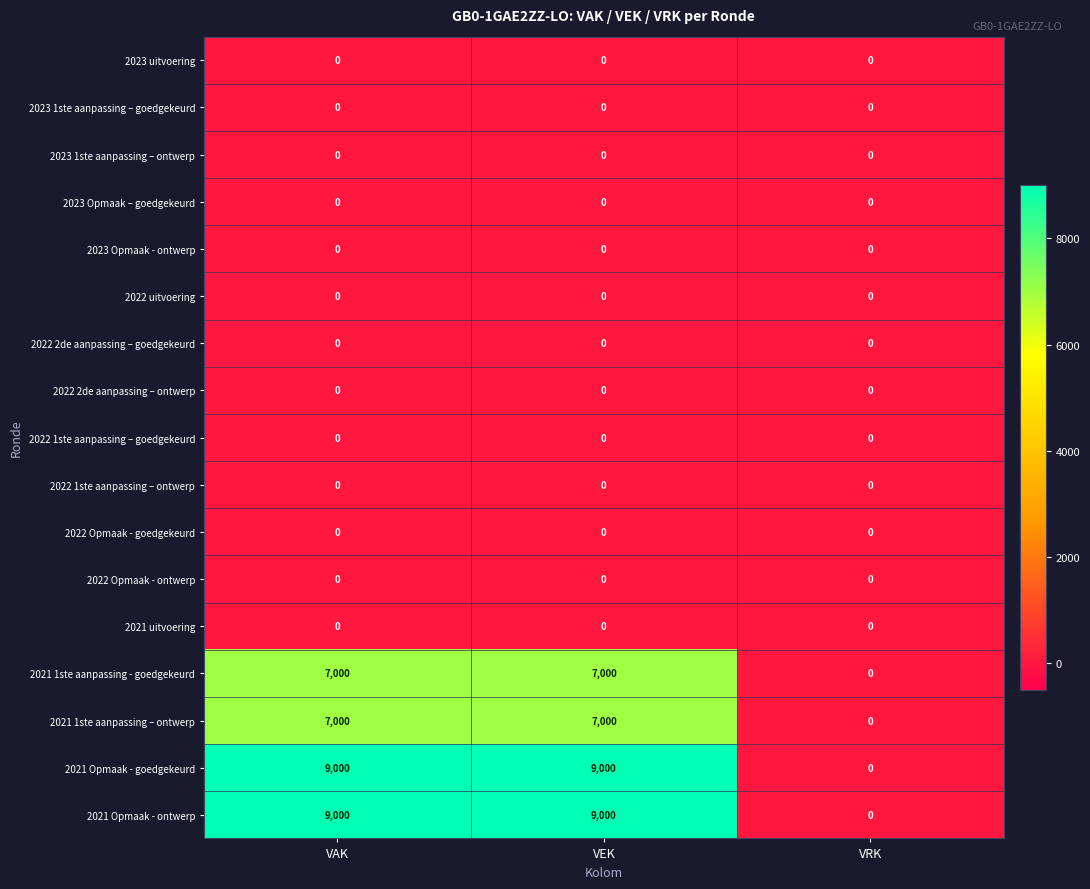

The value of 2021 1ste aanpassing – ontwerp at VEK is 4774. True or false?

False